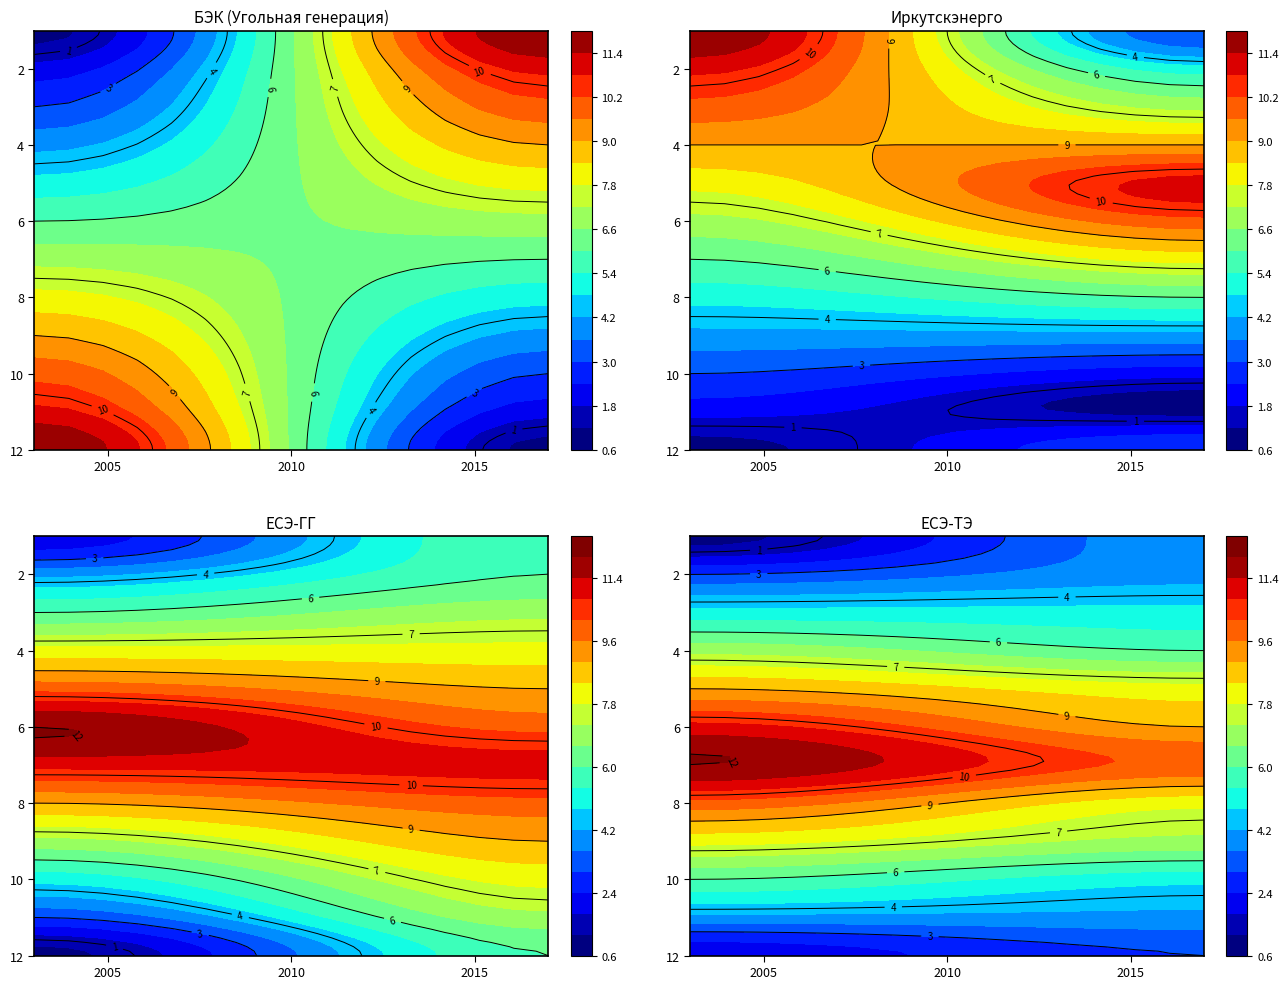

Count the number of data series in this chart.

7